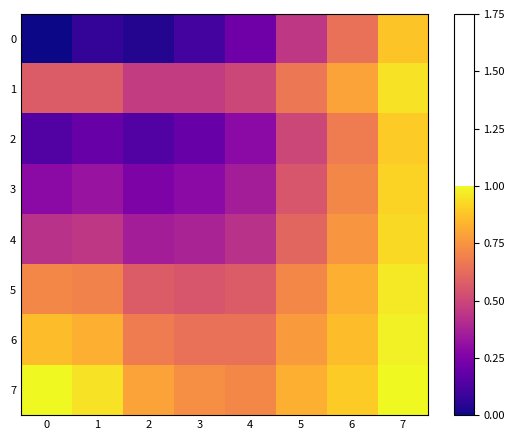

At 6, list the series in order from smallest to largest.

0, 2, 3, 4, 1, 5, 6, 7